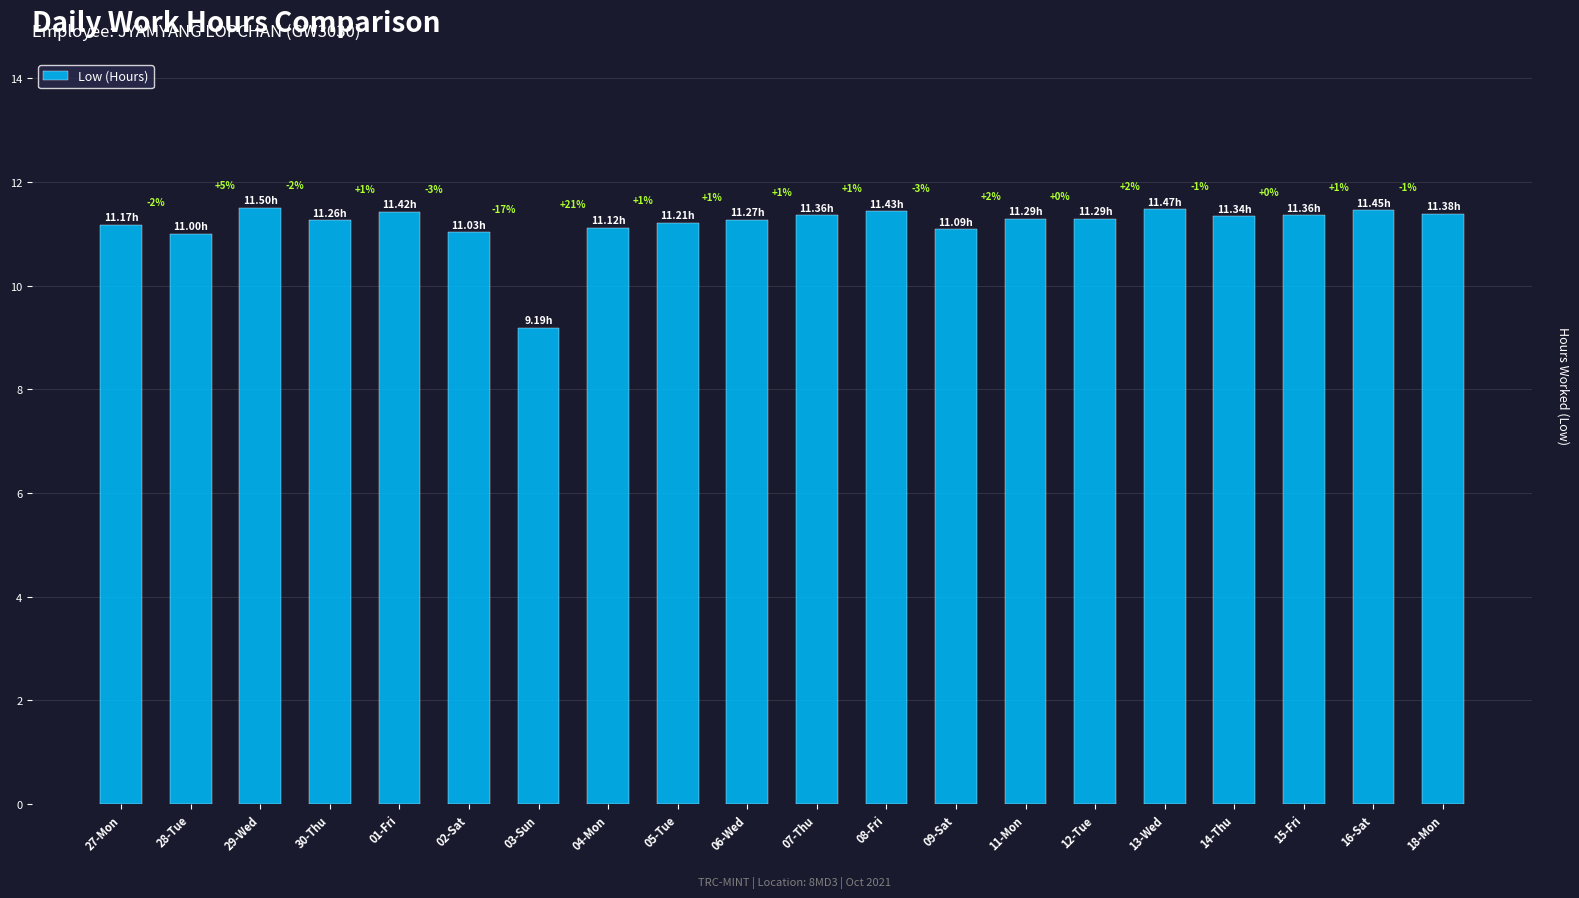

How many bars are there in total?

20